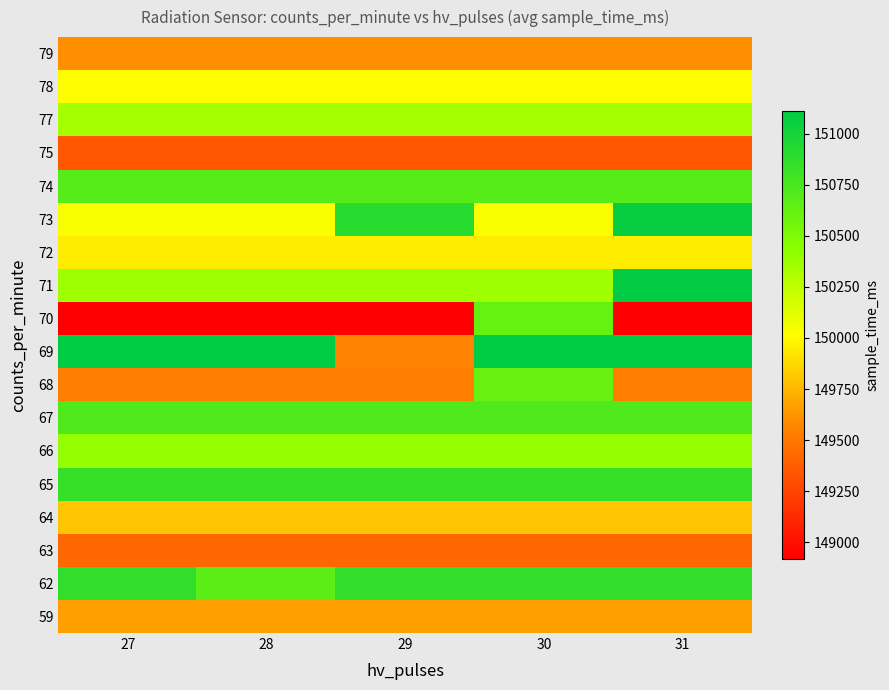

At how many categories does at least one series exceed 149601?

5